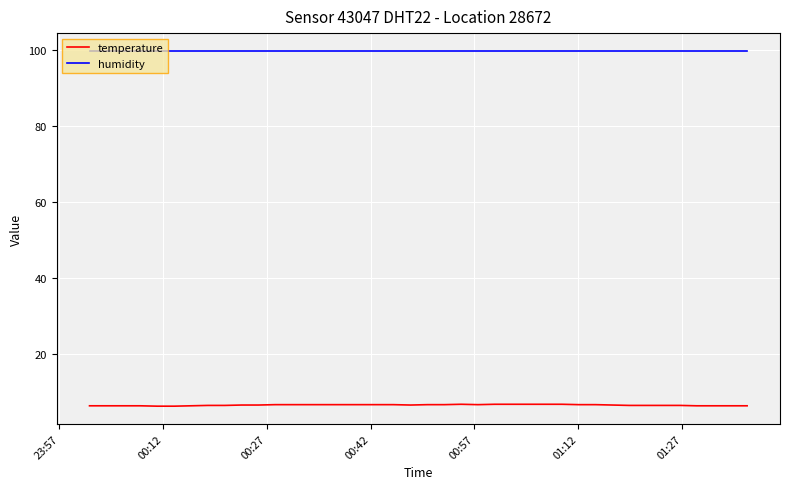

True or false: temperature and humidity cross at least once.

False